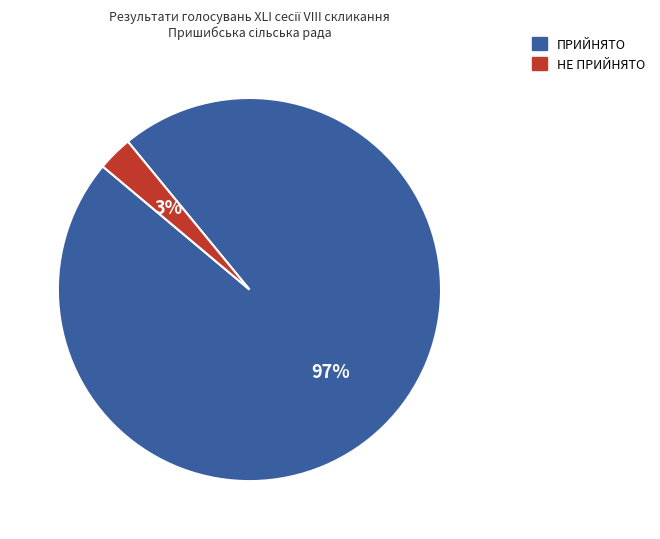

Rank the categories by value from highest to lowest.

ПРИЙНЯТО, НЕ ПРИЙНЯТО